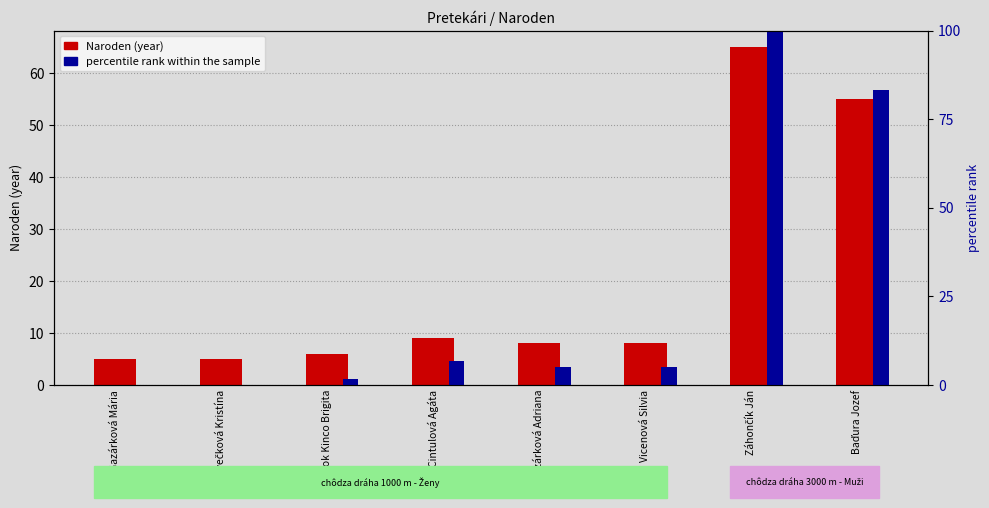

What is the label of the 3rd bar from the left?

Bilibok Kinco Brigita